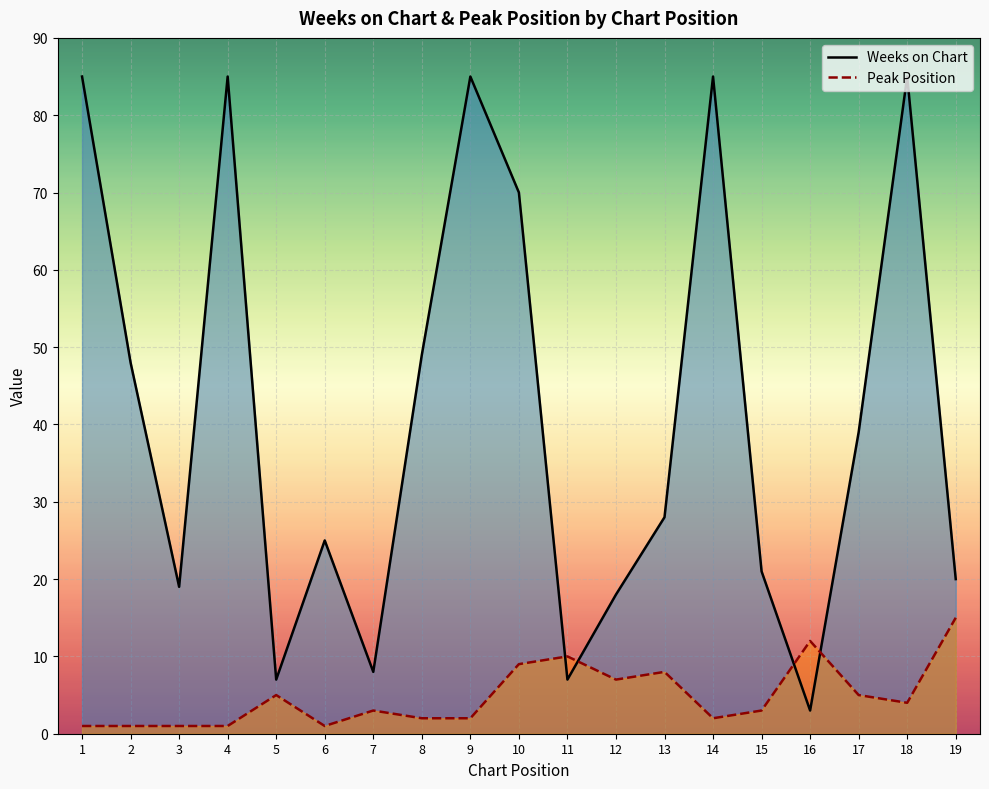

List the series in order of their peak value, highest first.

Weeks on Chart, Peak Position